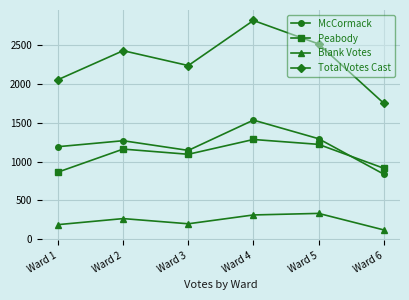

What are all the series names shown in the legend?

McCormack, Peabody, Blank Votes, Total Votes Cast